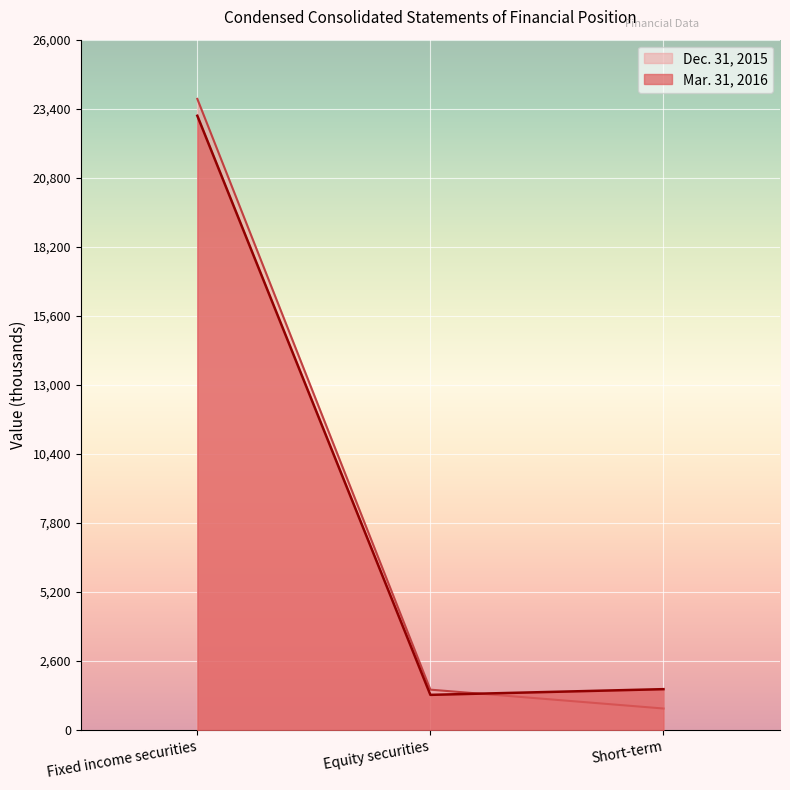

True or false: Mar. 31, 2016 has a value of 39324 at Fixed income securities.

False